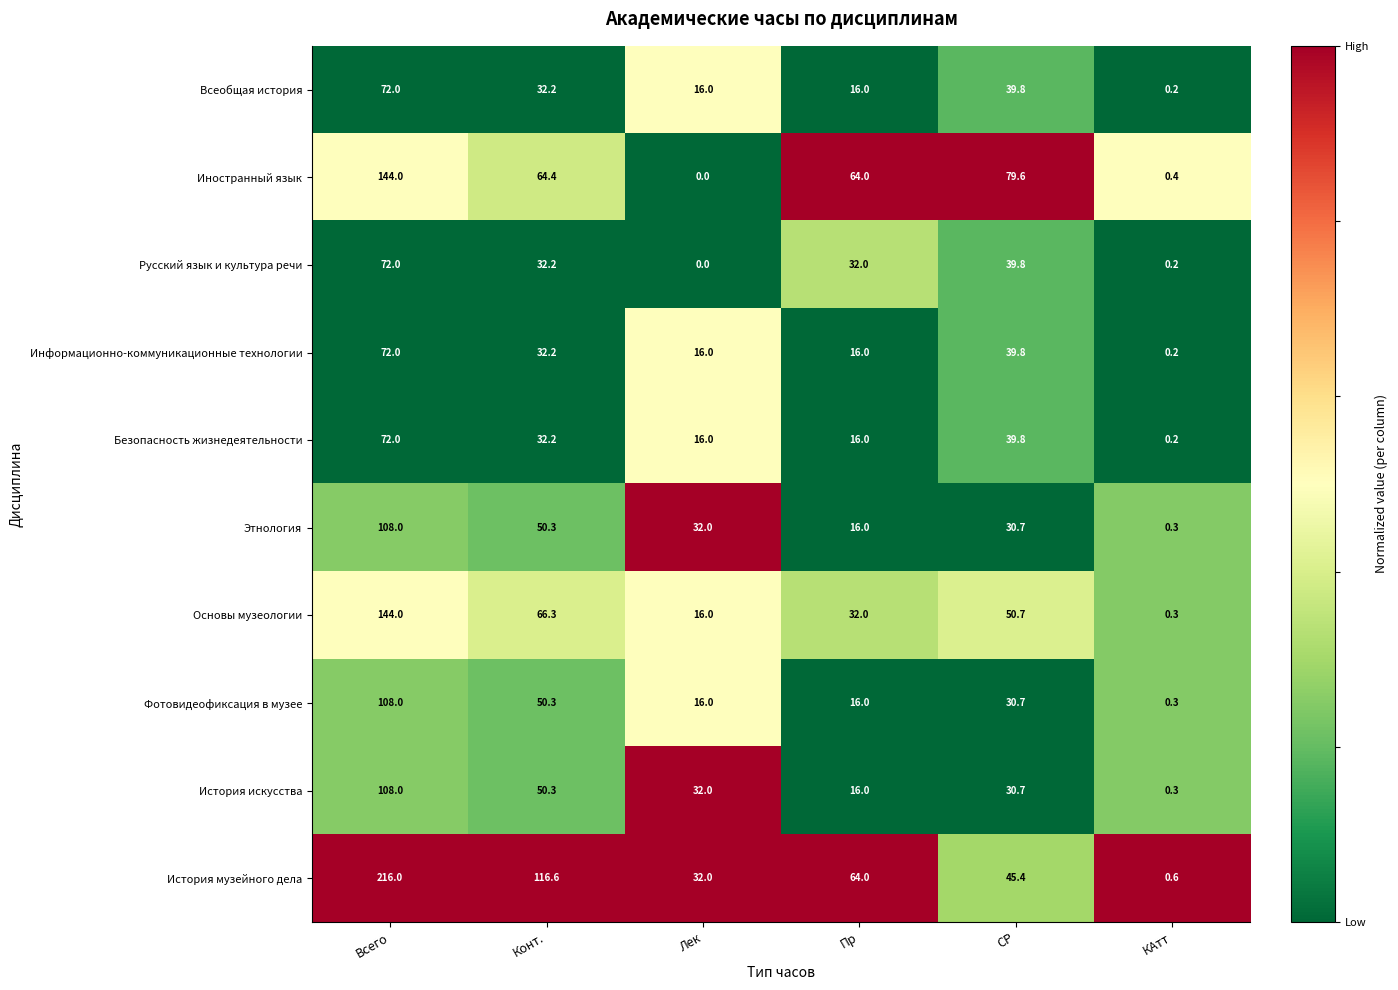

At which label does Безопасность жизнедеятельности reach its peak?

Всего